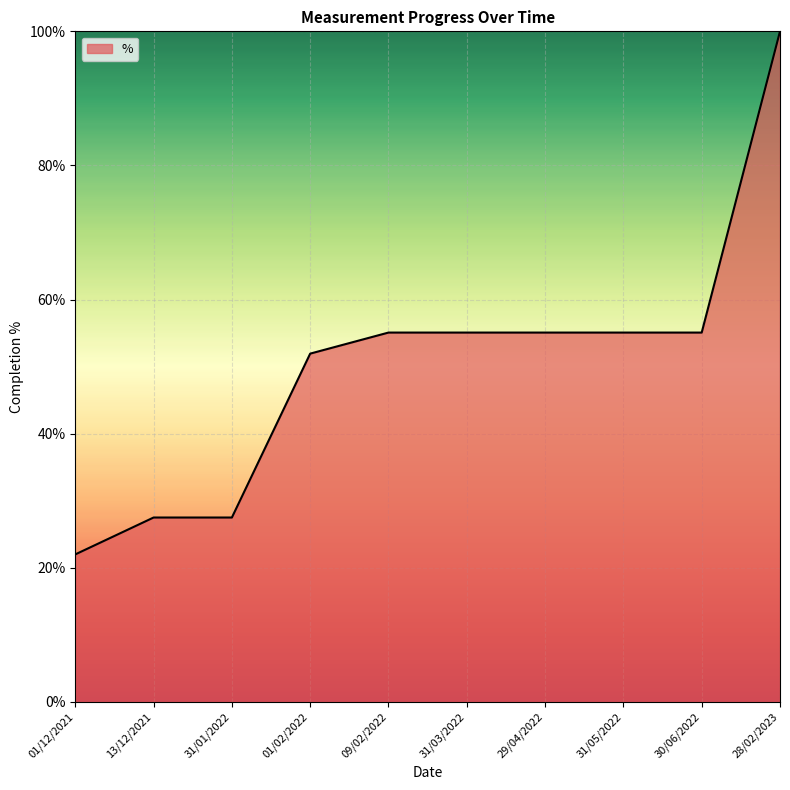

Which category has the highest value across all series?

28/02/2023